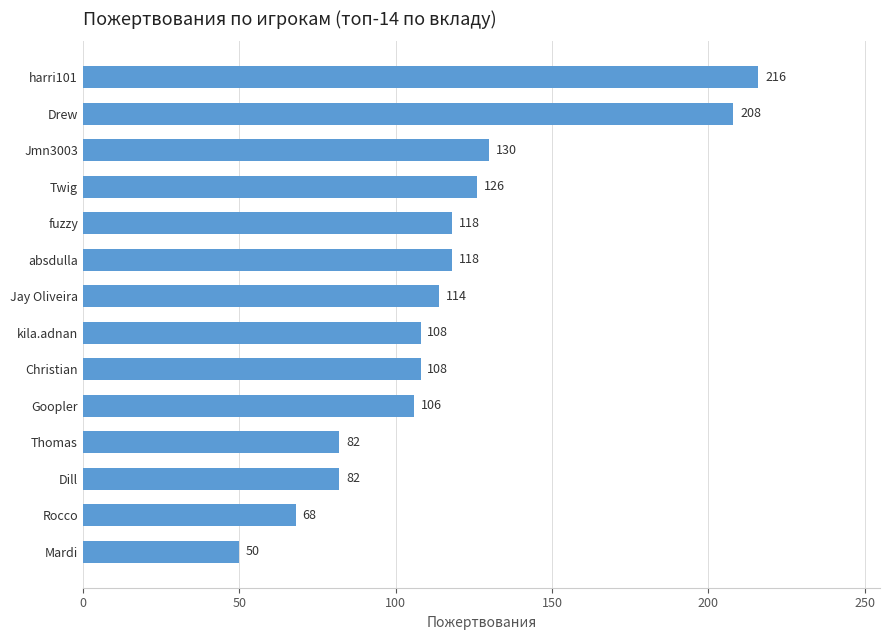

What is the ratio of the value at Drew to the value at Goopler?

2.0